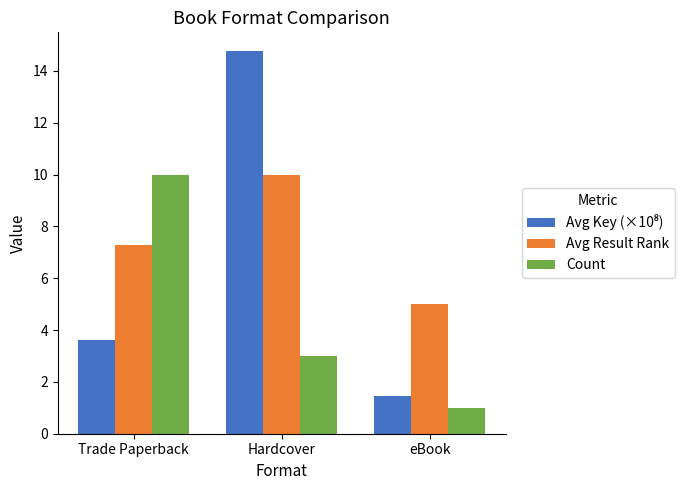

Count the Avg Result Rank values in the range 5 to 10.

3